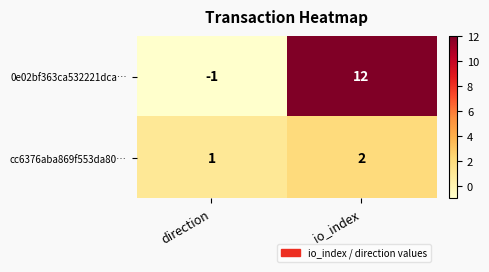

Reading left to right, list all the values displayed in this chart.

0e02bf363ca532221dca…: direction=-1	io_index=12
cc6376aba869f553da80…: direction=1	io_index=2